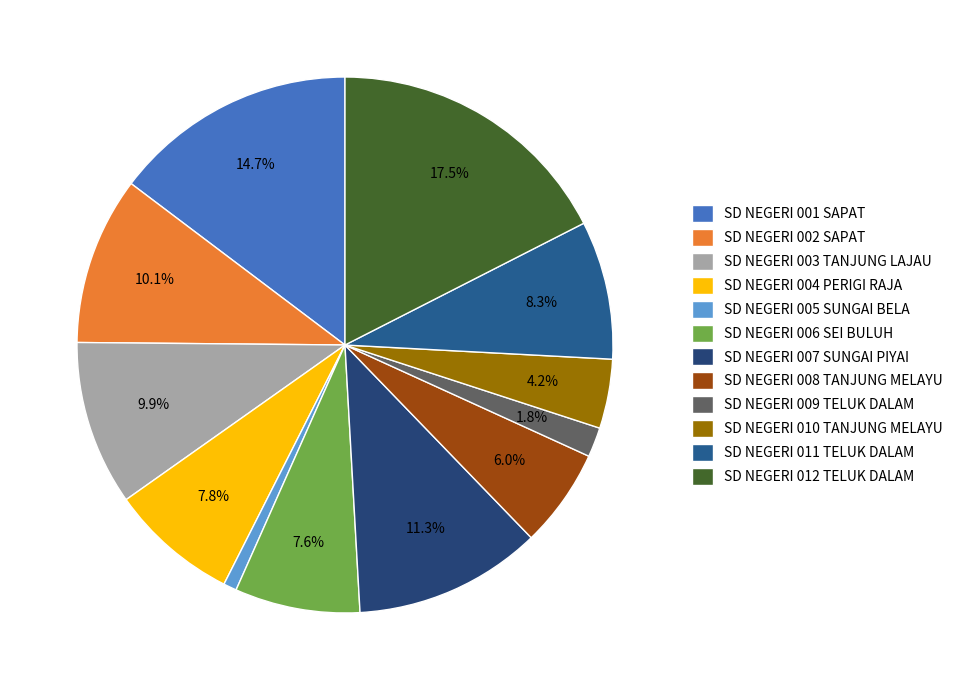

To the nearest percent, what is the average slice percentage?

8%